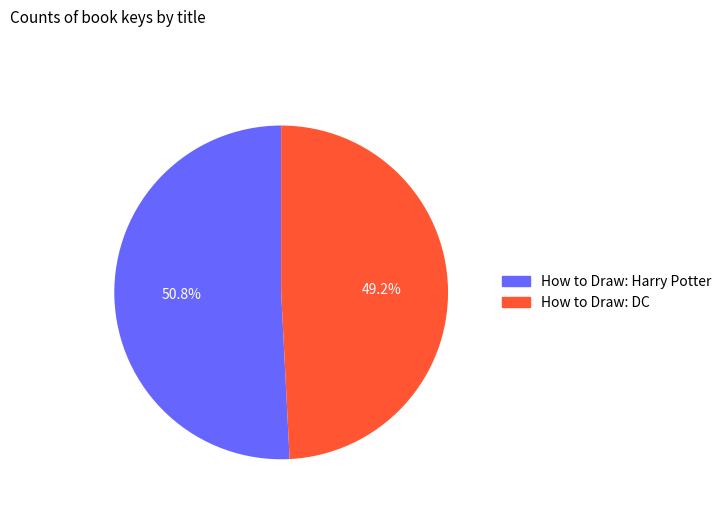

Between How to Draw: Harry Potter and How to Draw: DC, which is larger?

How to Draw: Harry Potter